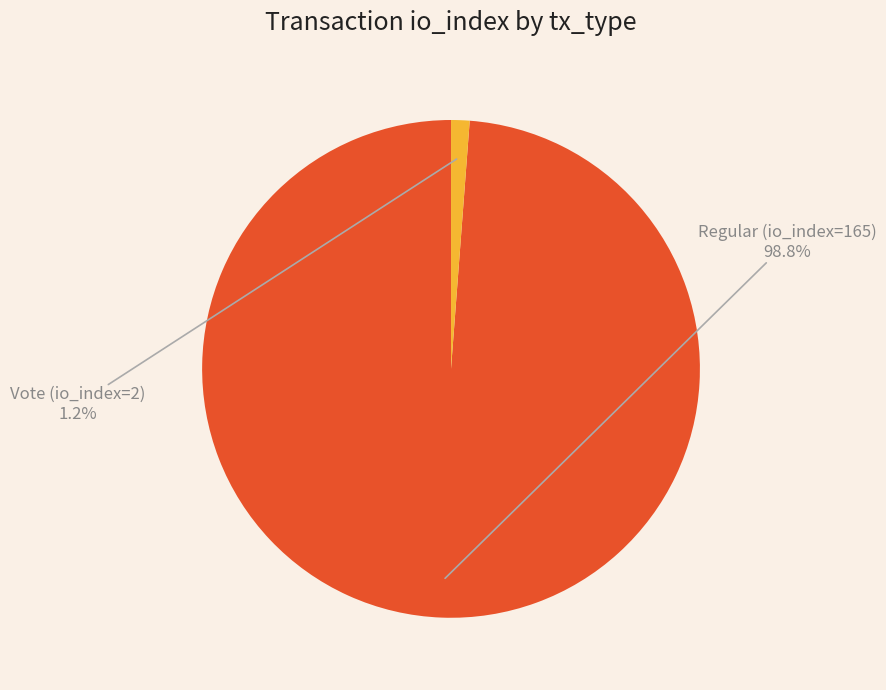

To the nearest percent, what is the difference between the Vote (io_index=2) and Regular (io_index=165) slice percentages?

98%